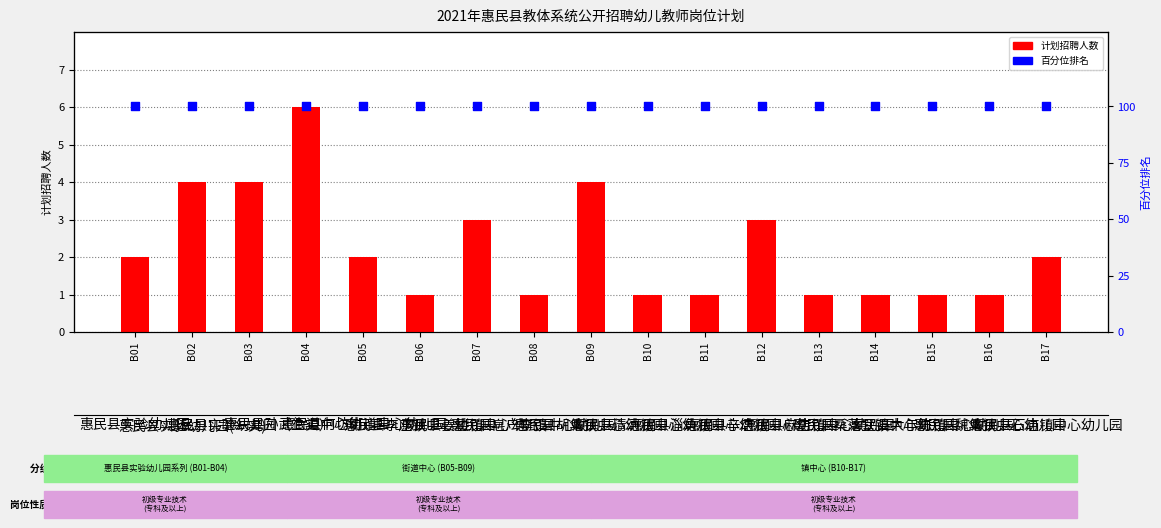

What is the total value across all series at B06?

101